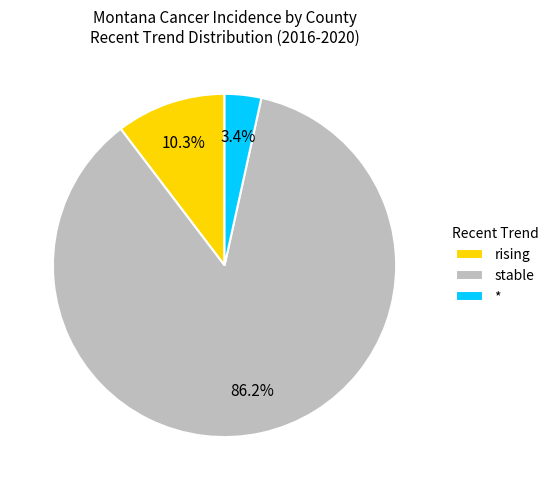

Which has a higher value, * or stable?

stable